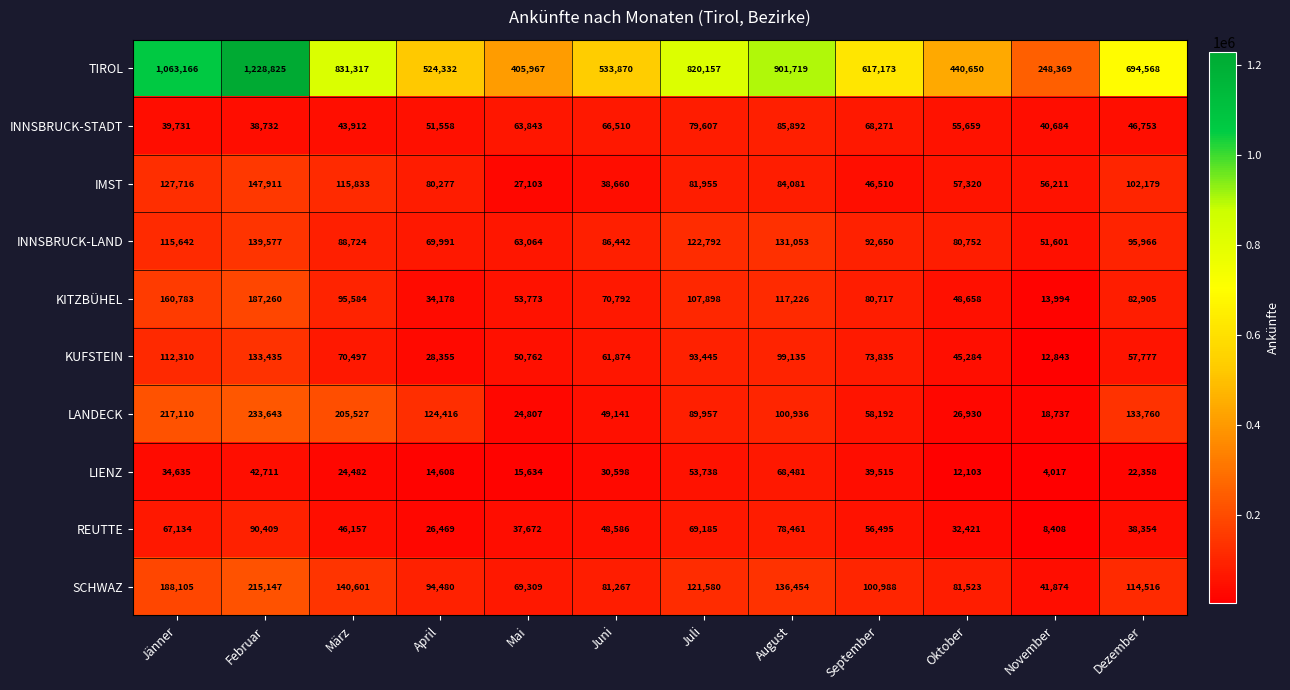

How many distinct data groups are displayed?

10